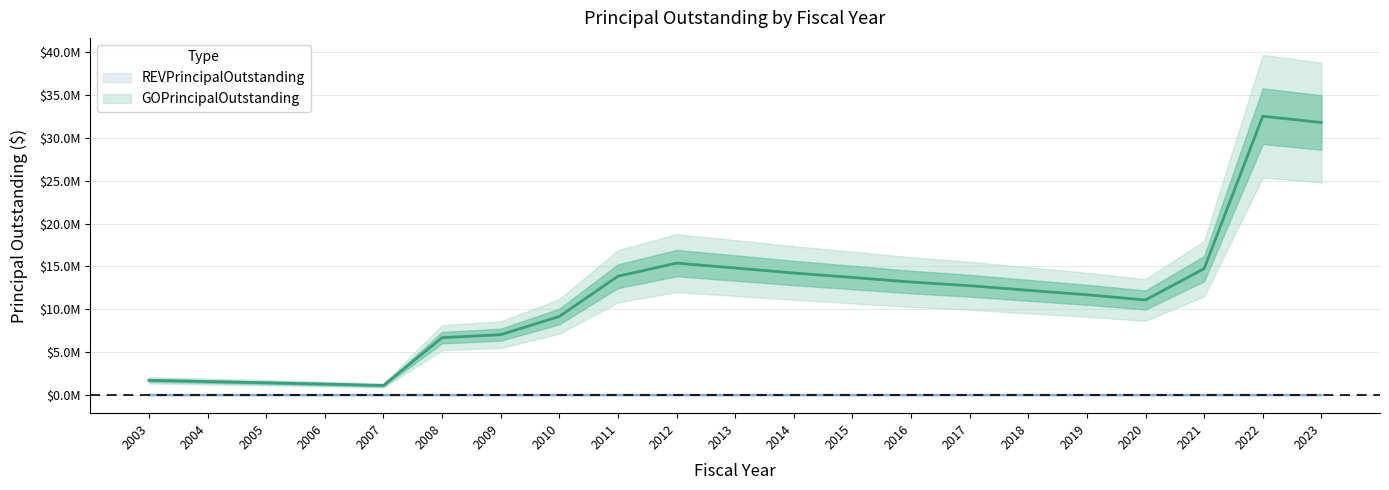

True or false: the data has more than 1 interior local peaks.

True